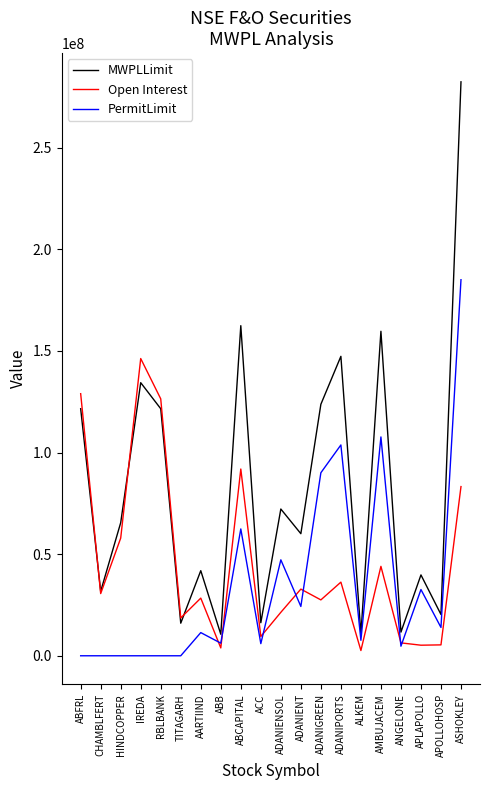

Does the chart have visible grid lines?

No